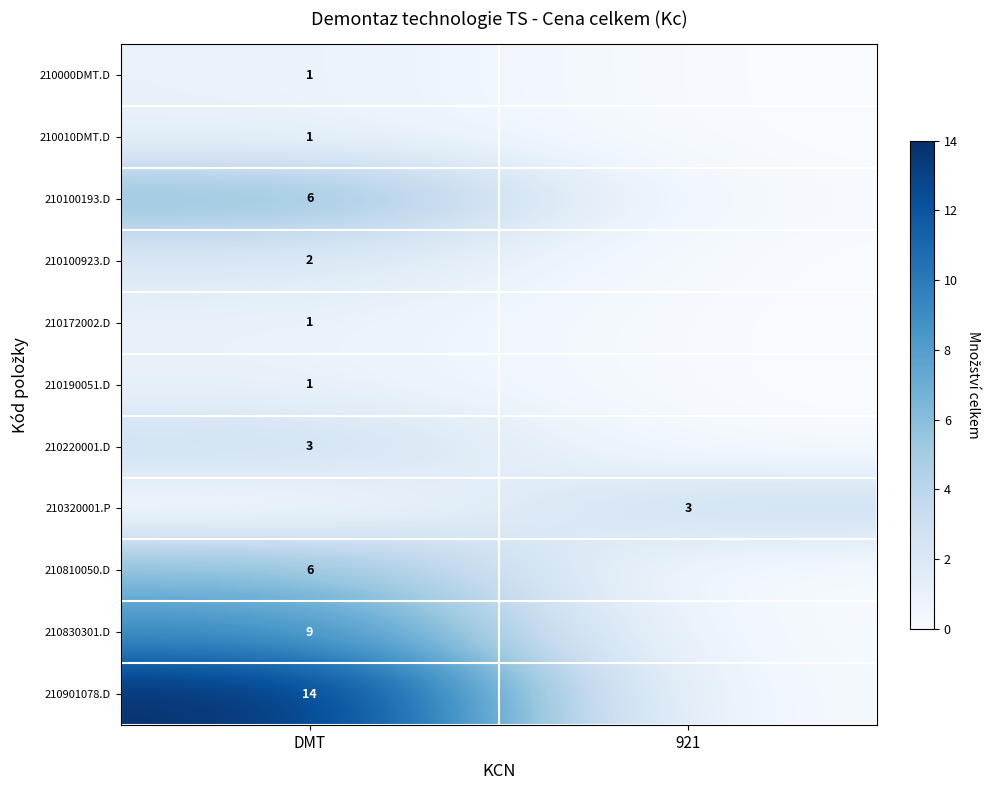

True or false: 210220001.D has a value of 3 at DMT.

True